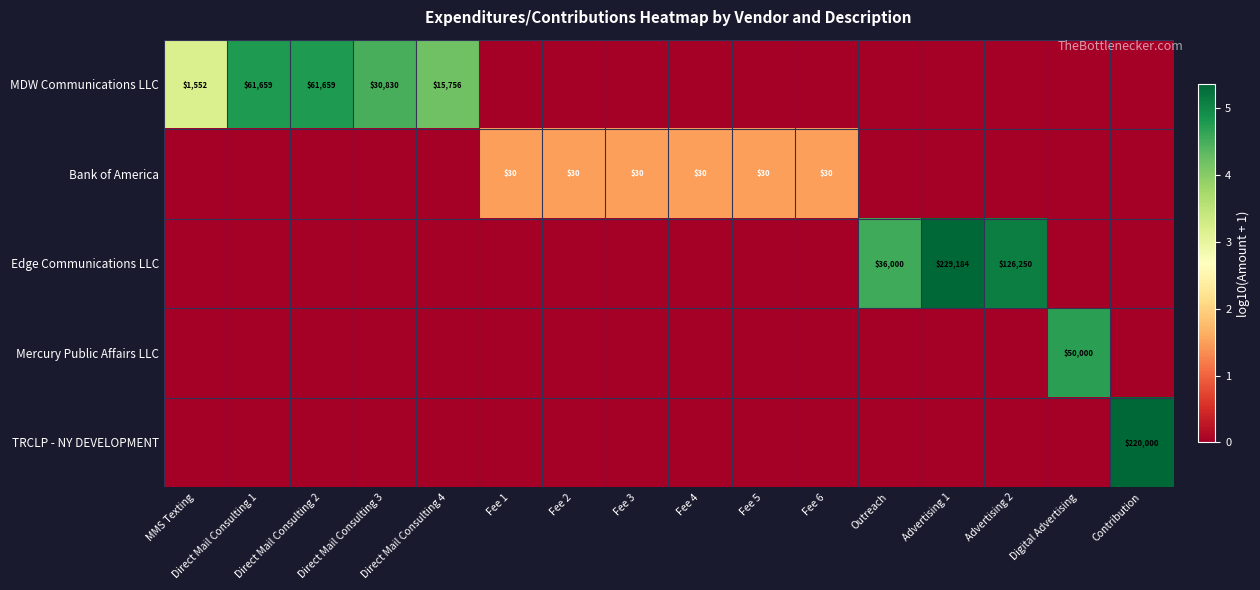

Is it true that MDW Communications LLC equals 15756 at Direct Mail Consulting 4?

True